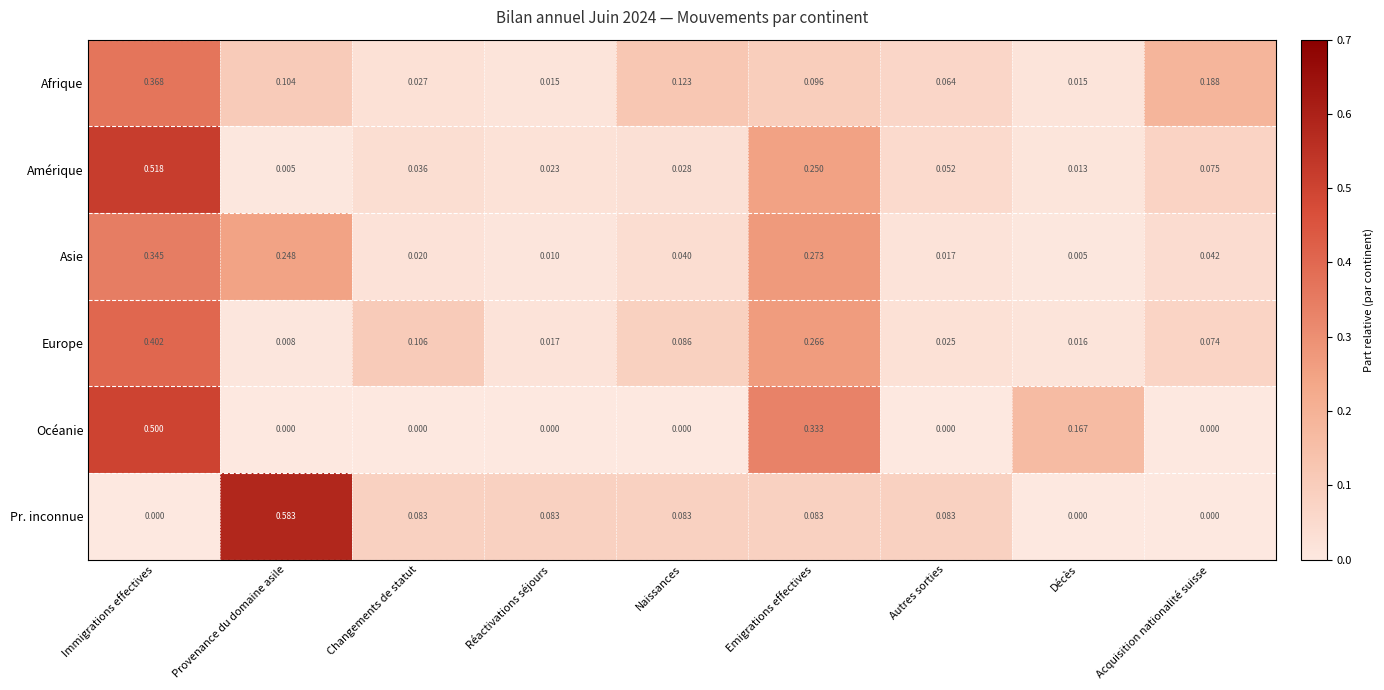

At which category is the sum across all series the highest?

Immigrations effectives